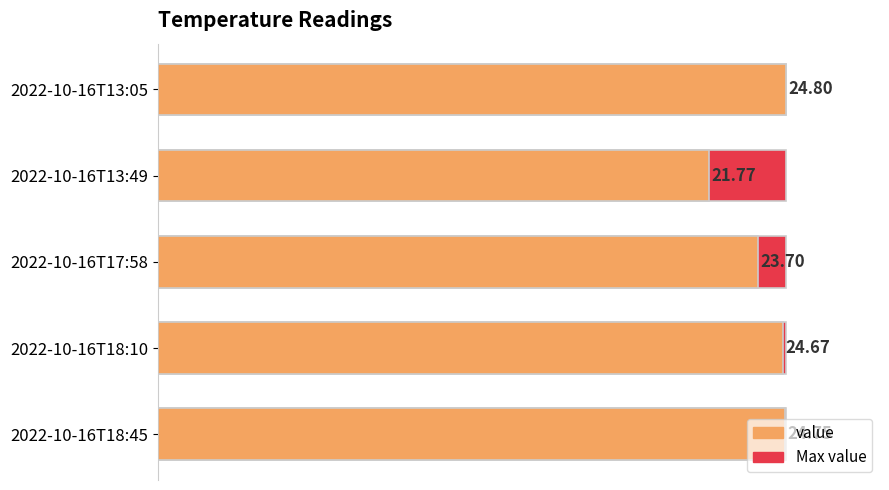

At how many categories does at least one series exceed 15?

5